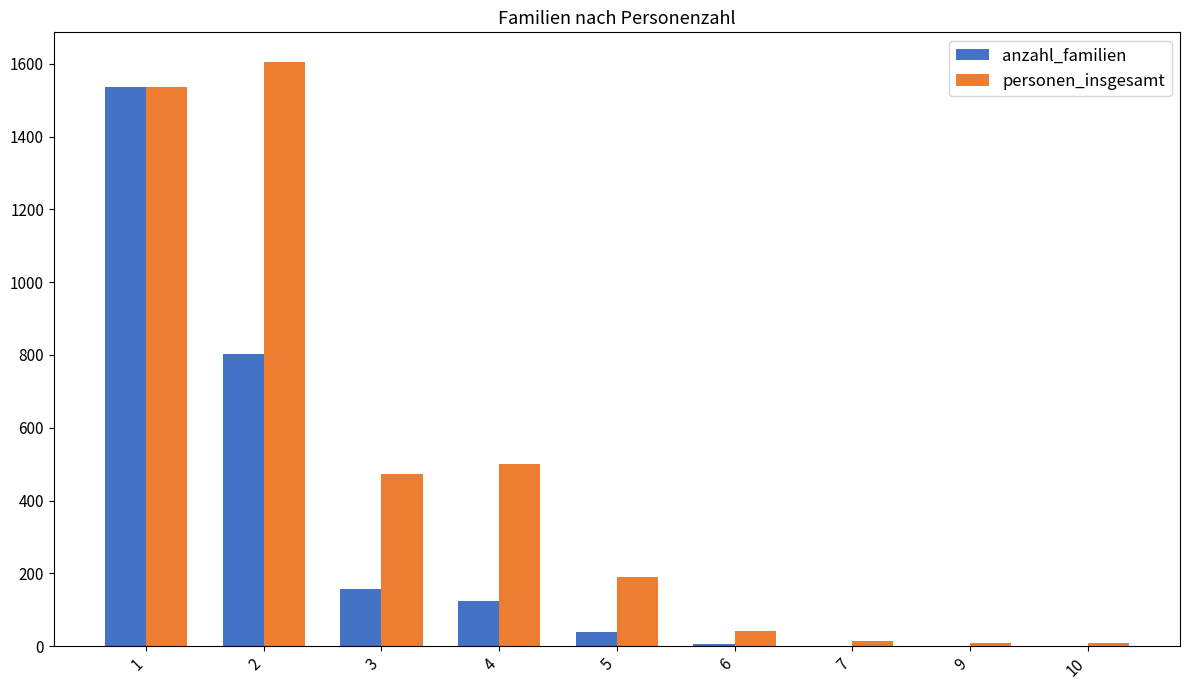

Which series has the largest total across all categories?

personen_insgesamt